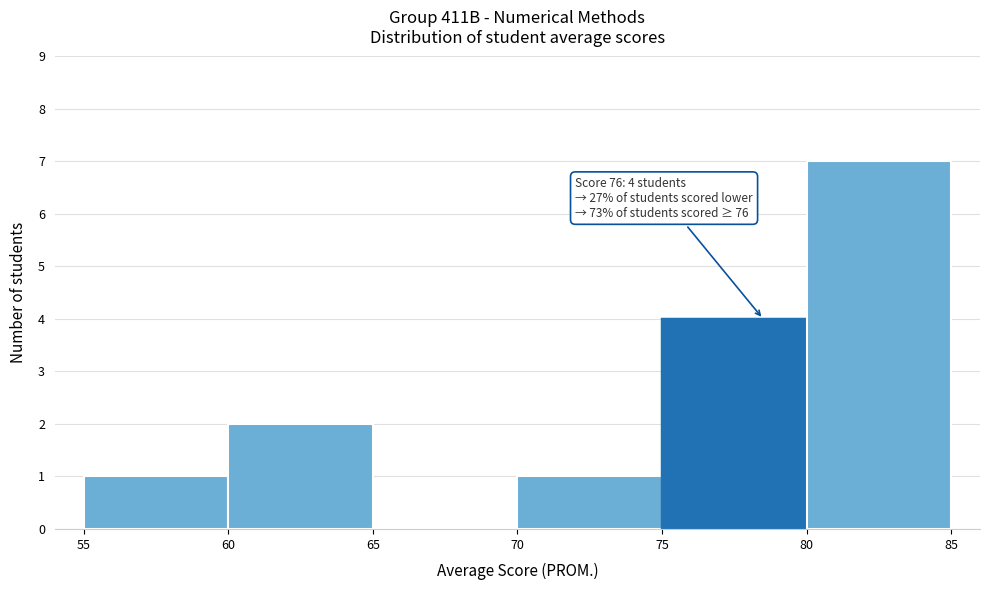

Over which range of the x-axis is the bar tallest?

80 to 85